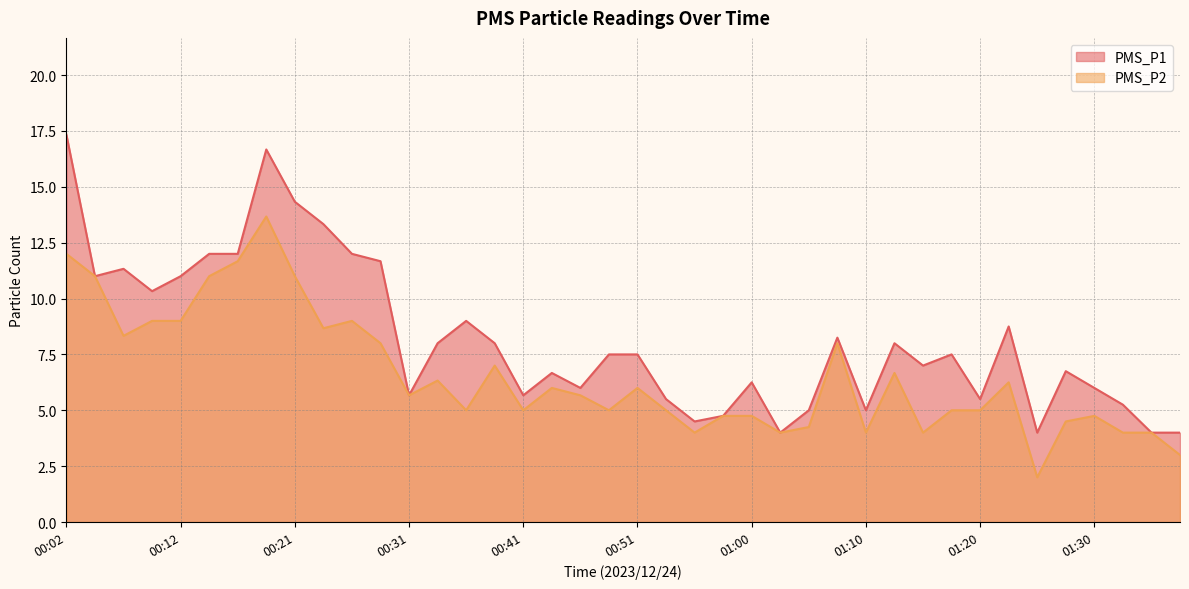

What position from the right is 01:20?

8